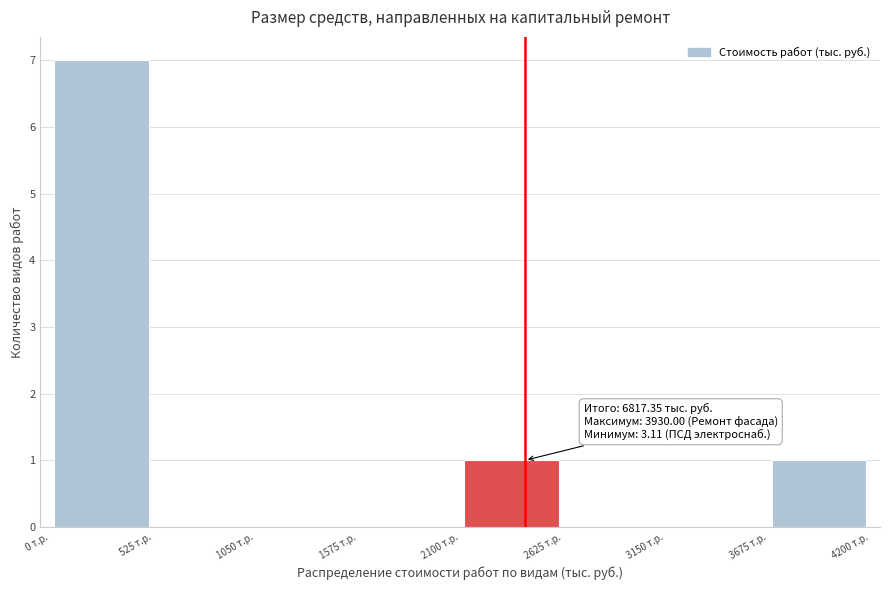

Which range on the x-axis has the tallest bar?

0 to 500